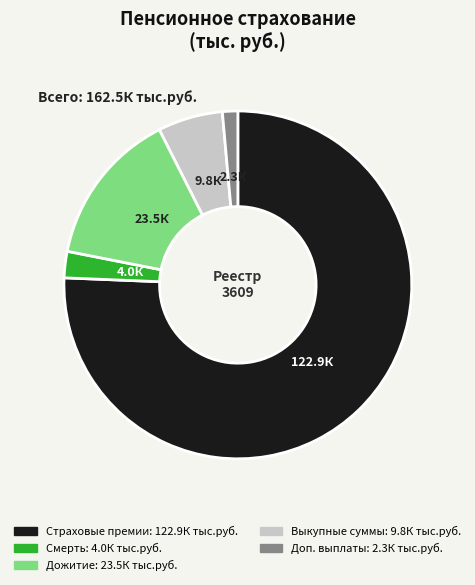

Is there any slice that represents more than half of the pie?

Yes